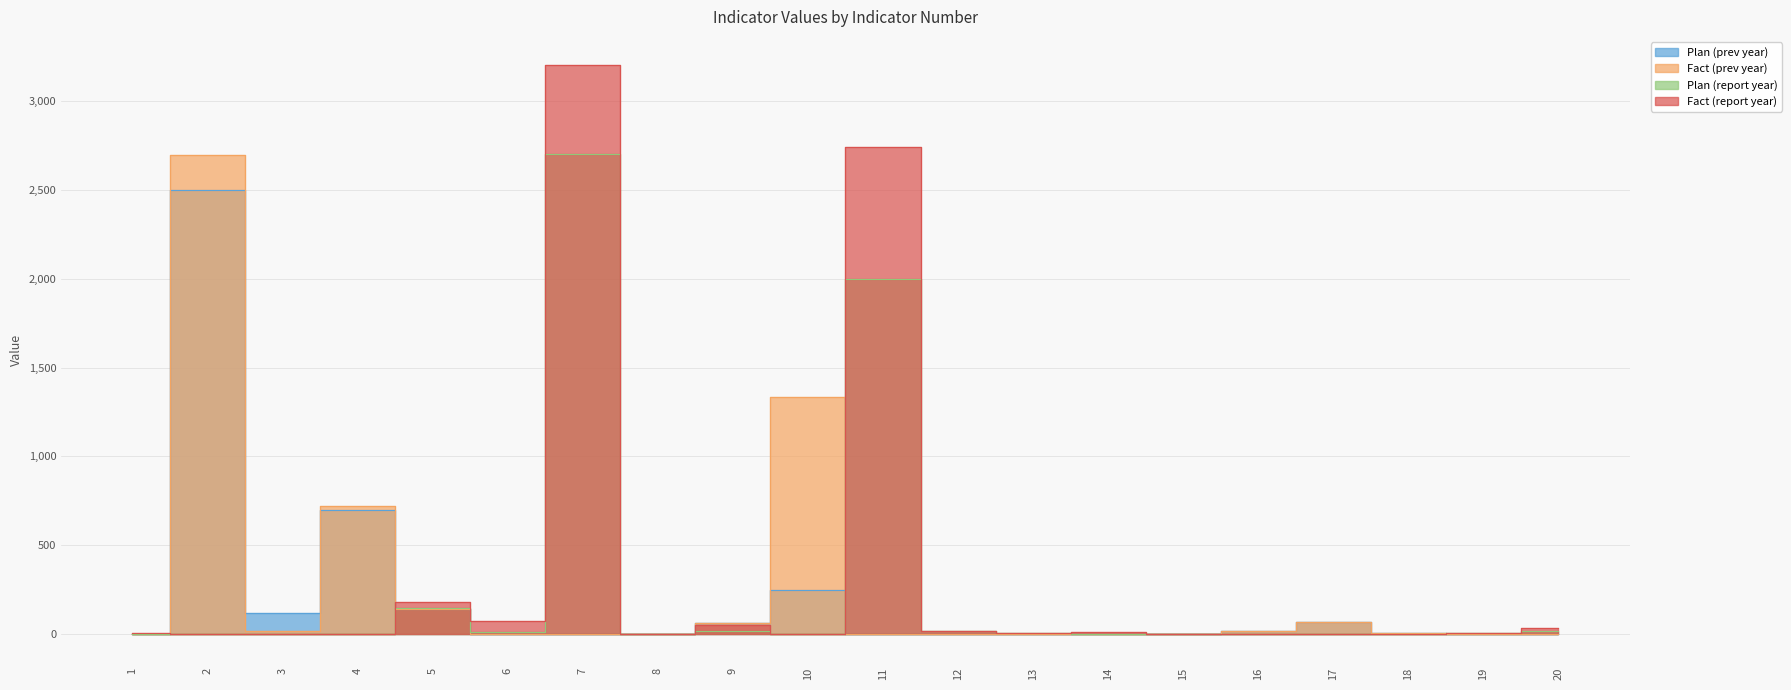

Reading left to right, what are all the values shown in this chart?

Plan (prev year): 1=0.0	2=2500.0	3=120.0	4=700.0	5=140.0	6=0.0	7=0.0	8=0.0	9=65.0	10=250.0	11=0.0	12=0.0	13=0.0	14=0.0	15=0.0	16=16.0	17=70.0	18=10.0	19=0.0	20=0.0
Fact (prev year): 1=0.0	2=2695.0	3=21.0	4=719.0	5=141.0	6=0.0	7=0.0	8=0.0	9=66.0	10=1336.0	11=0.0	12=0.0	13=0.0	14=0.0	15=0.0	16=16.3	17=70.0	18=10.0	19=0.0	20=0.0
Plan (report year): 1=3.0	2=0.0	3=0.0	4=0.0	5=150.0	6=15.0	7=2700.0	8=3.0	9=20.0	10=0.0	11=2000.0	12=20.0	13=7.0	14=4.0	15=0.0	16=0.0	17=0.0	18=0.0	19=5.0	20=20.0
Fact (report year): 1=4.9	2=0.0	3=0.0	4=0.0	5=179.0	6=73.0	7=3199.0	8=4.2	9=54.0	10=0.0	11=2739.0	12=20.0	13=7.0	14=12.3	15=0.0	16=0.0	17=0.0	18=0.0	19=5.0	20=34.0